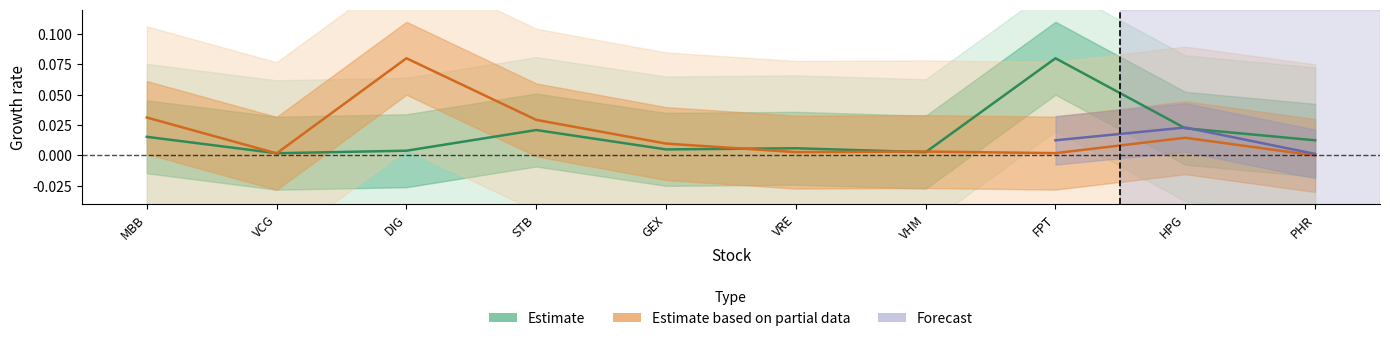

Which series has the widest spread of values?

Estimate based on partial data